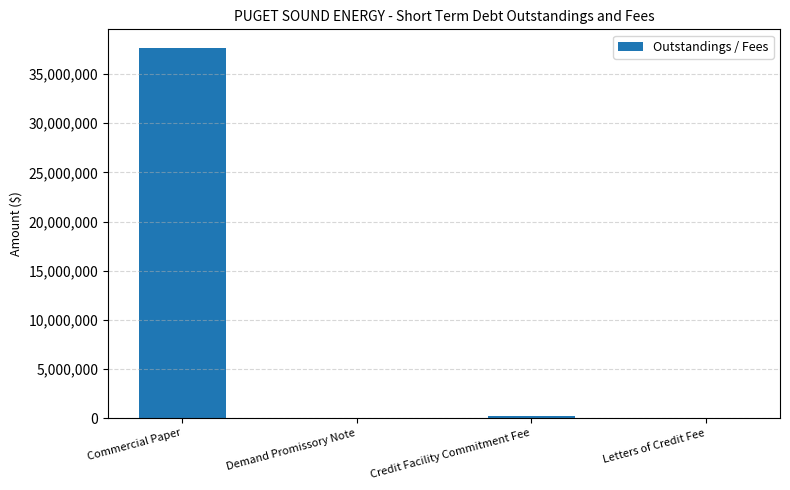

What is the sum of all values?

37955173.2